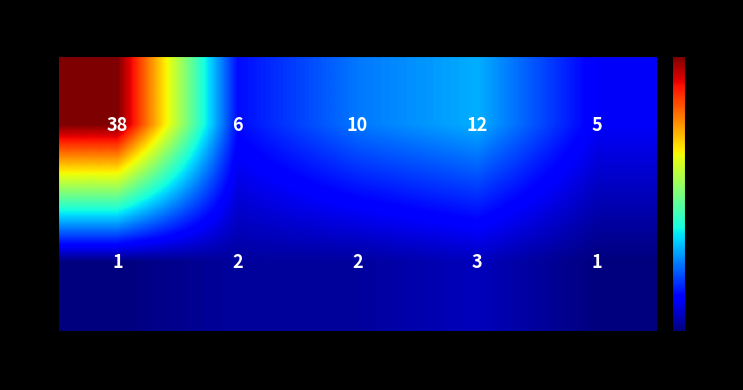

Which category has the lowest value in the 男 series?

05